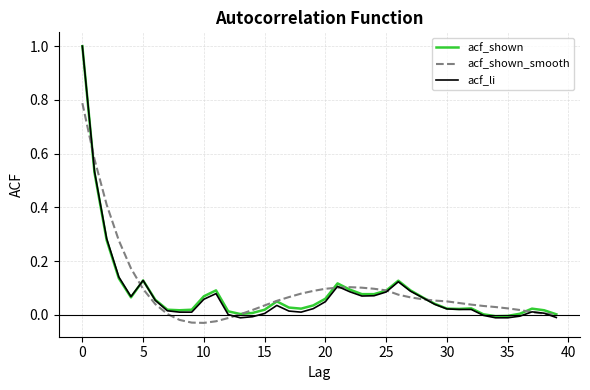

What is the maximum value shown in the chart?

1.0